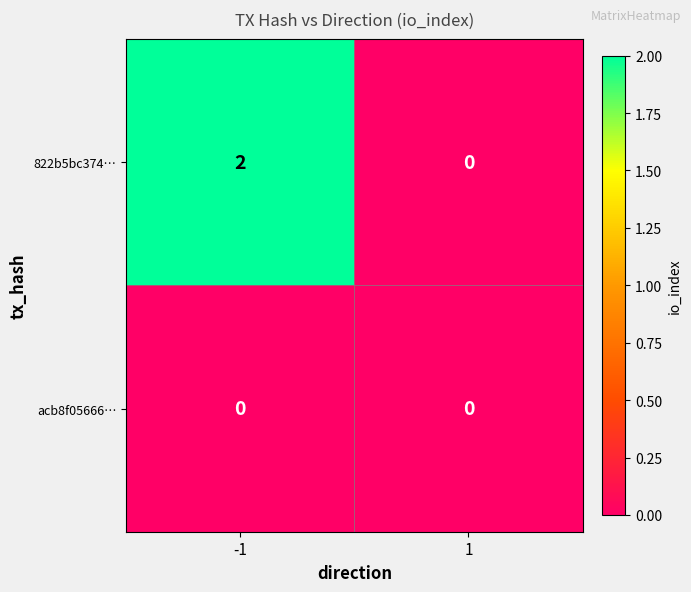

True or false: 822b5bc374… has a value of 0 at 1.

True